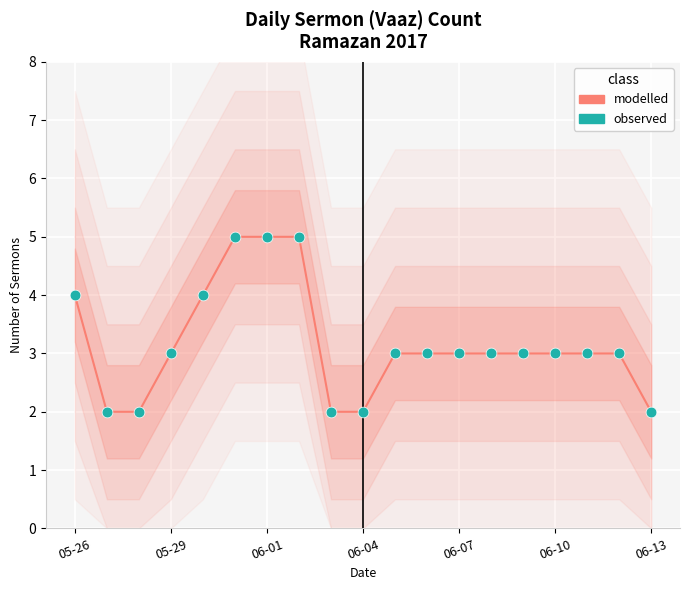

Which series reaches the minimum Y coordinate?

modelled